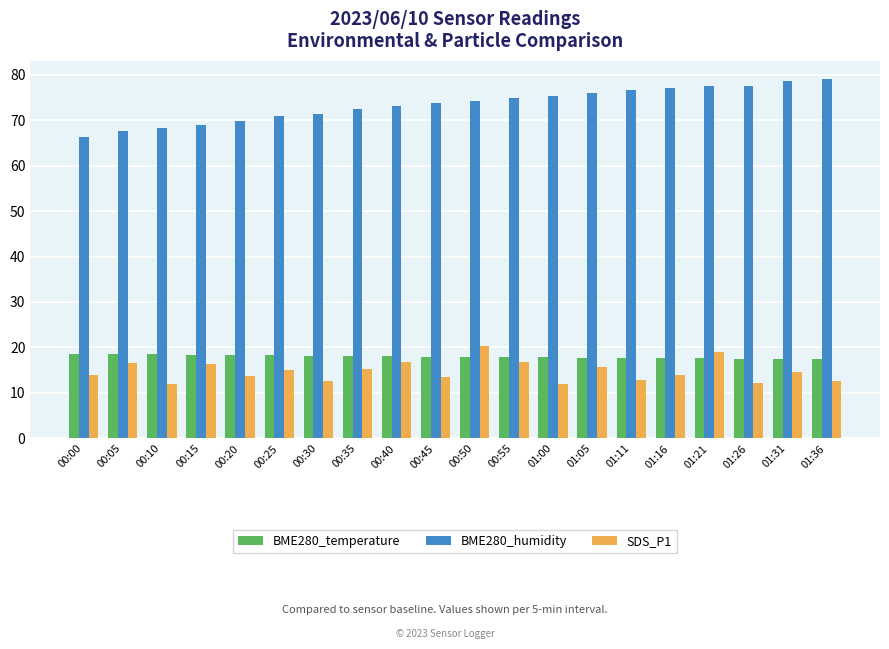

The value of SDS_P1 at 00:45 is 13.6. True or false?

True